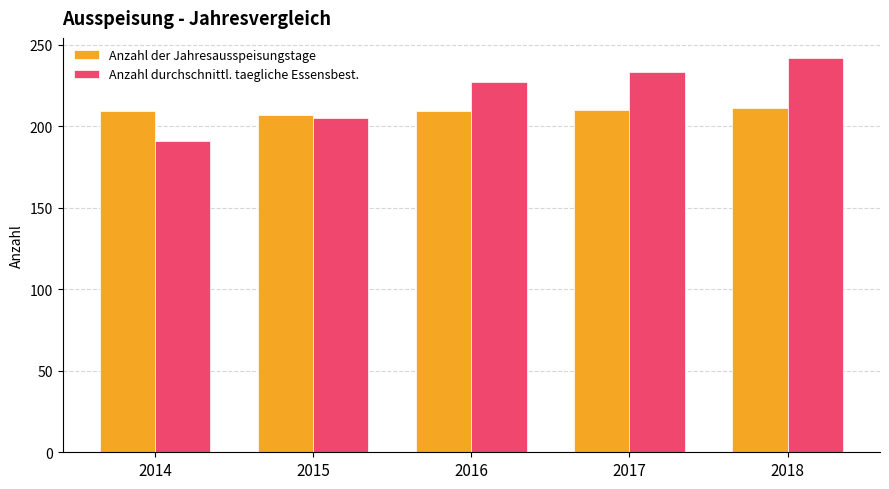

At which category does the chart reach its minimum across all series?

2014